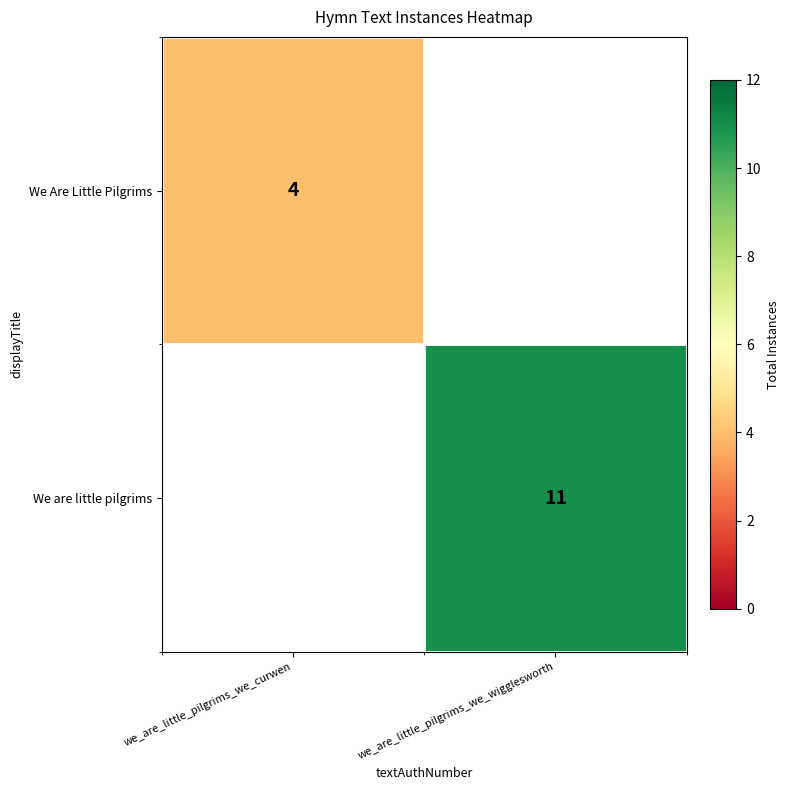

Is it true that We Are Little Pilgrims equals 6.6 at we_are_little_pilgrims_we_curwen?

False